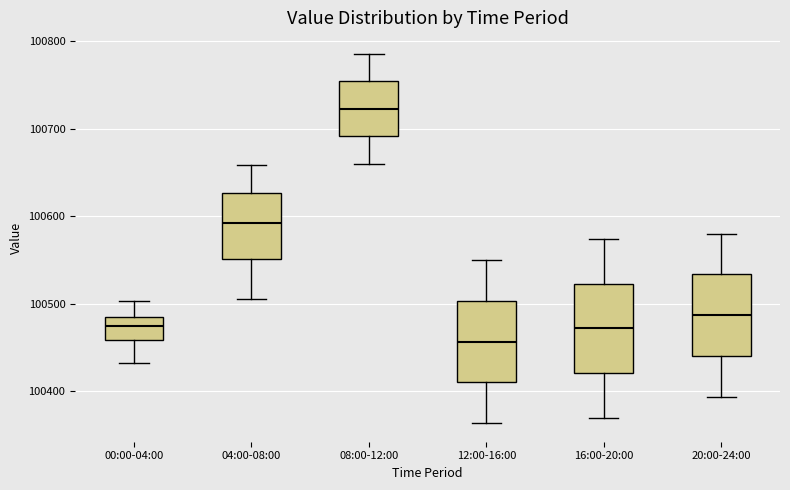

Reading left to right, transcribe this box plot: for each box, give where its median line is, the range the box spans, and where its two whiskers end, as read against the y-axis. The values are not printed on the chart, so give them approximately, as read against the axis.

00:00-04:00: median 100480, box 100460 to 100490, whiskers 100430 to 100500
04:00-08:00: median 100590, box 100550 to 100630, whiskers 100510 to 100660
08:00-12:00: median 100720, box 100690 to 100750, whiskers 100660 to 100790
12:00-16:00: median 100460, box 100410 to 100500, whiskers 100360 to 100550
16:00-20:00: median 100470, box 100420 to 100520, whiskers 100370 to 100570
20:00-24:00: median 100490, box 100440 to 100530, whiskers 100390 to 100580